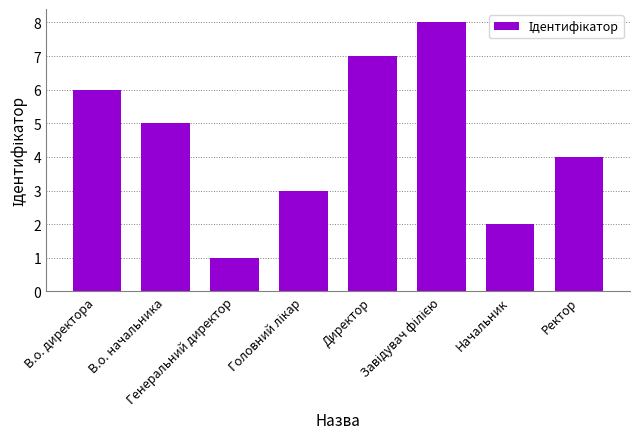

What is the smallest value displayed?

1